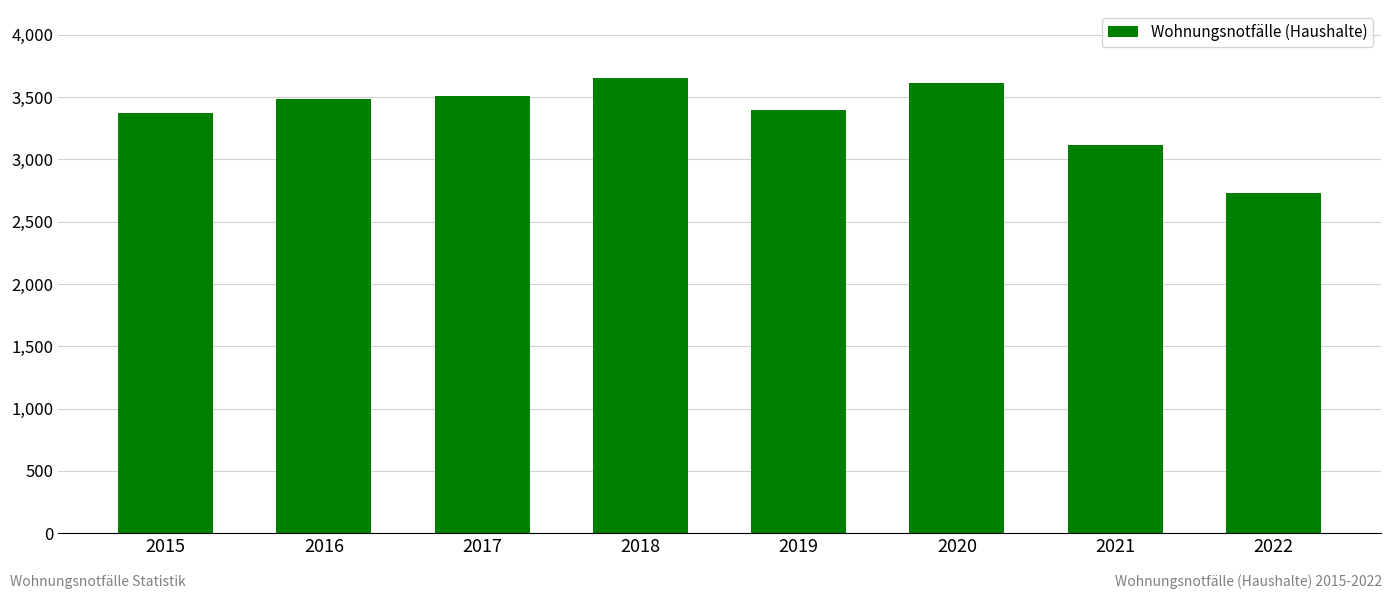

What is the value of the 5th bar from the left?

3398